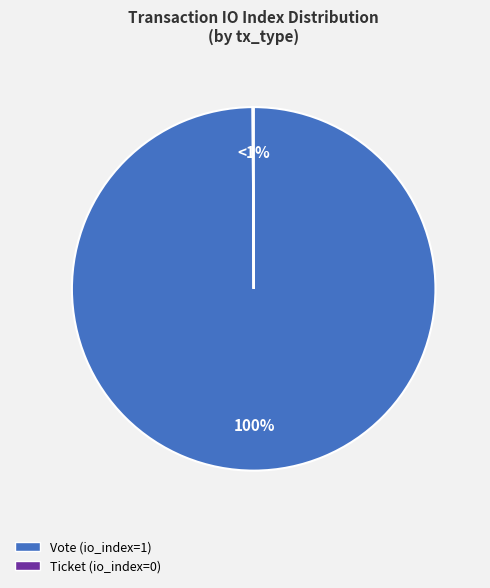

Is Vote the majority of the pie?

Yes